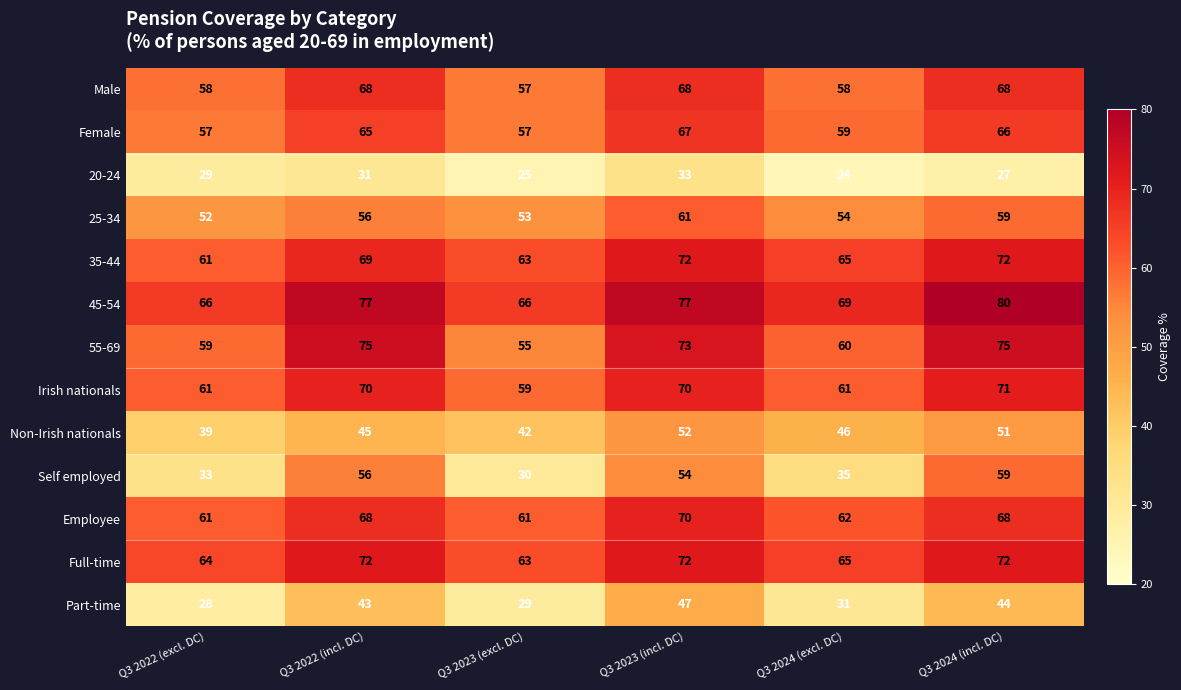

What is the spread (max minus min) of values at Q3 2022 (excl. DC)?

38